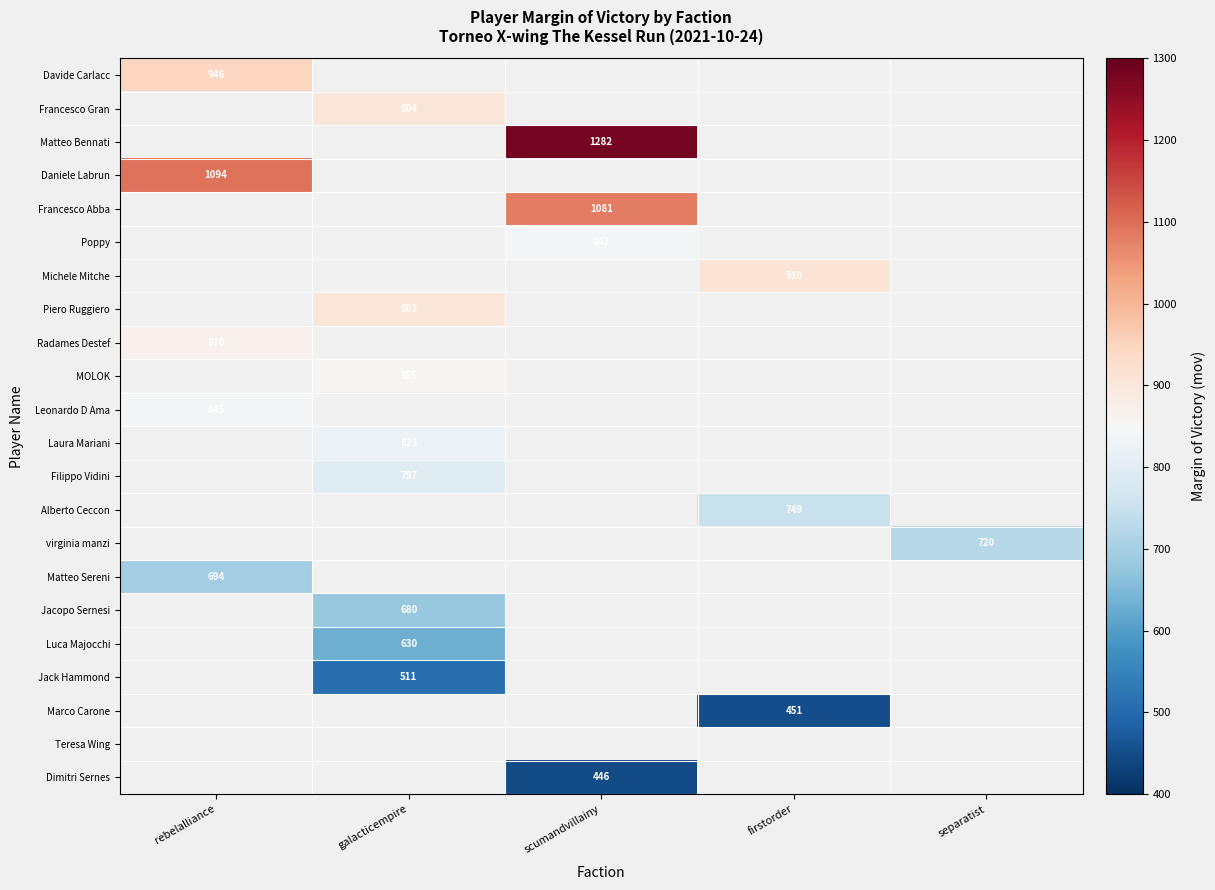

True or false: MOLOK has a value of 270 at galacticempire.

False